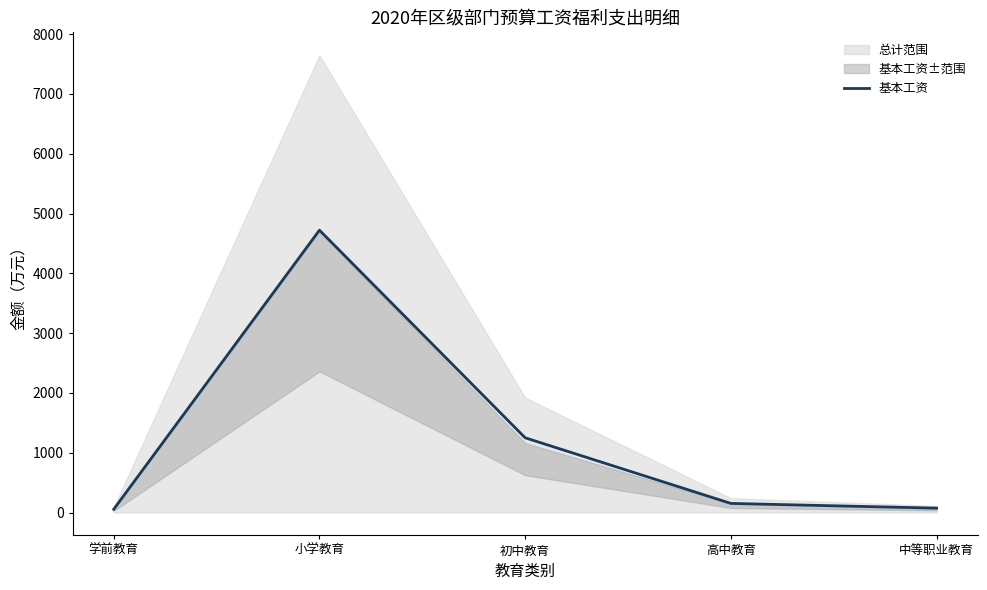

Between 初中教育 and 学前教育, which is larger?

初中教育